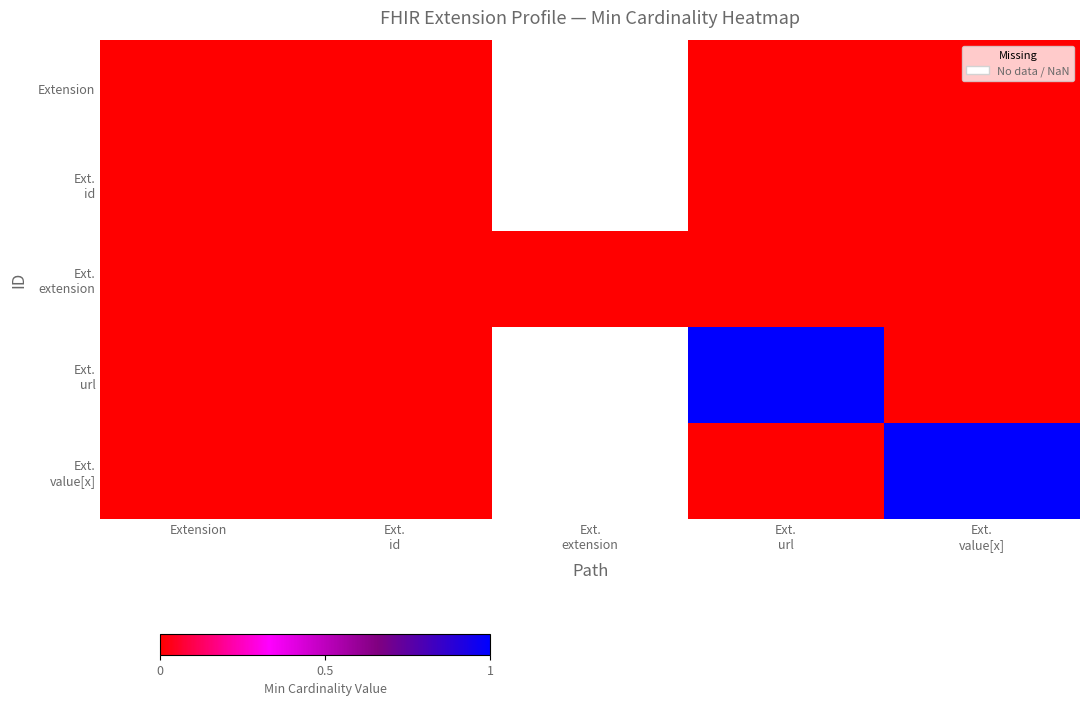

At how many categories does at least one series exceed 0?

2